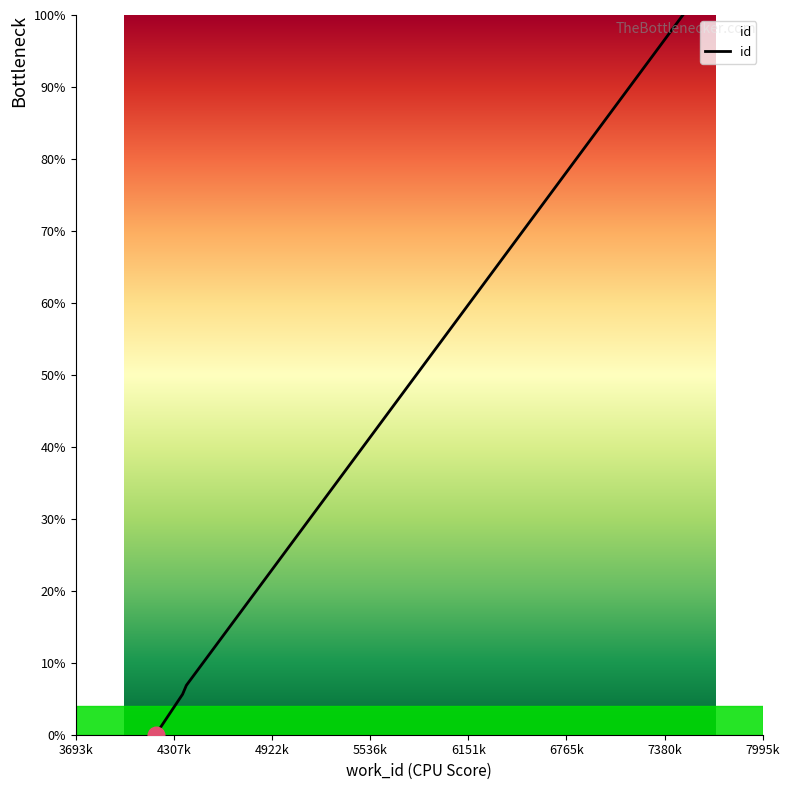

How many distinct data groups are displayed?

1